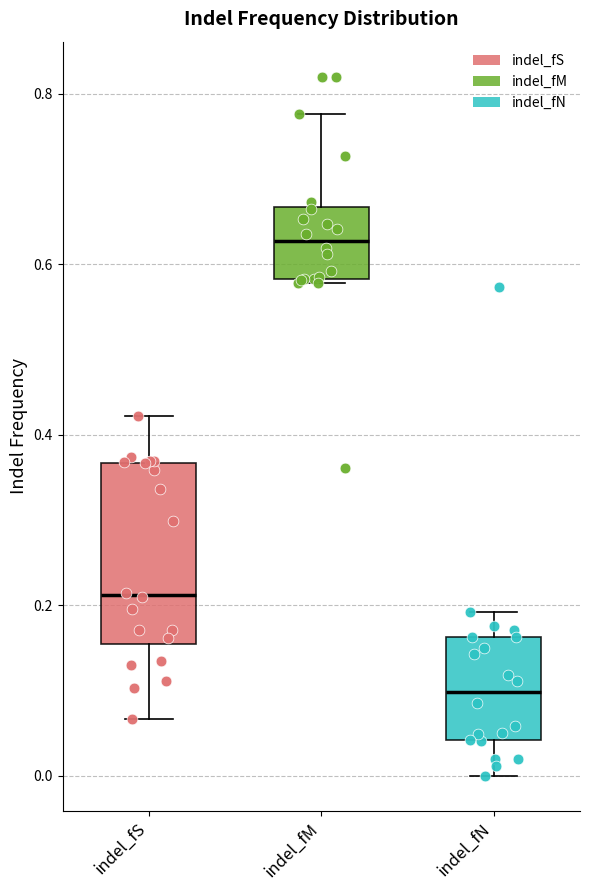

Reading left to right, read every box against the y-axis: the position of its median line, the range the box covers, and the ends of its whiskers. The values are not printed on the chart, so give them approximately, as read against the axis.

indel_fS: median 0.22, box 0.16 to 0.36, whiskers 0.06 to 0.42
indel_fM: median 0.62, box 0.58 to 0.66, whiskers 0.58 to 0.78
indel_fN: median 0.10, box 0.04 to 0.16, whiskers 0.00 to 0.20